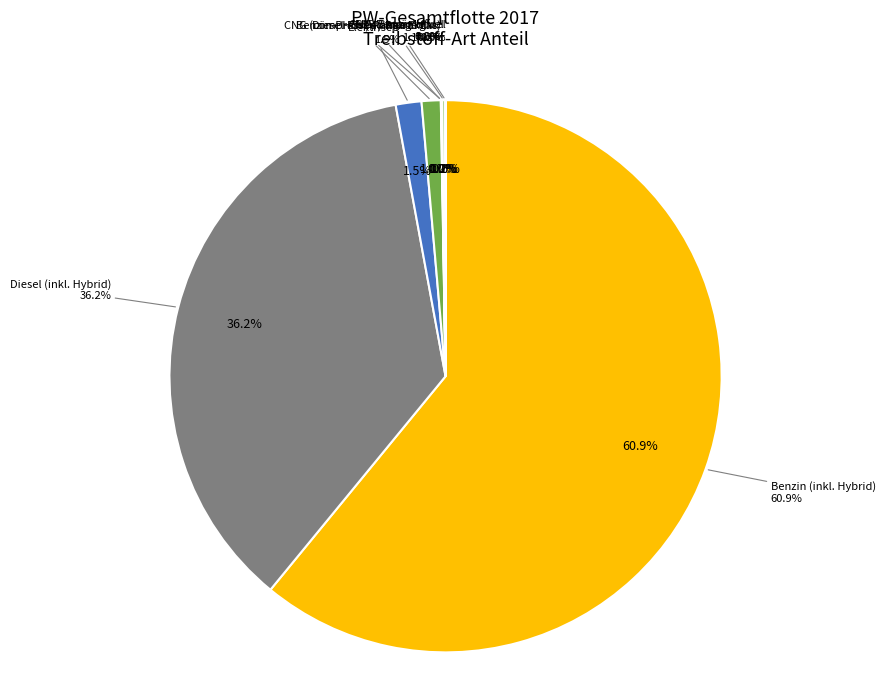

How many slices are in this pie chart?

8